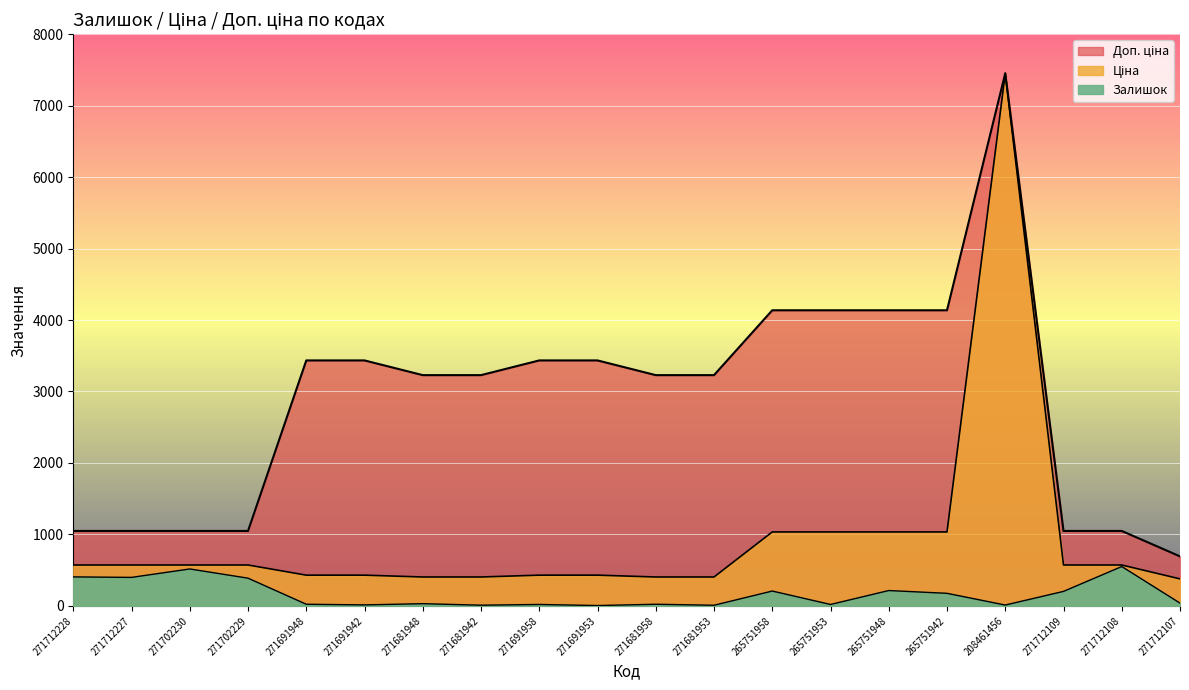

True or false: Залишок has a value of 30.0 at 271681948.

True